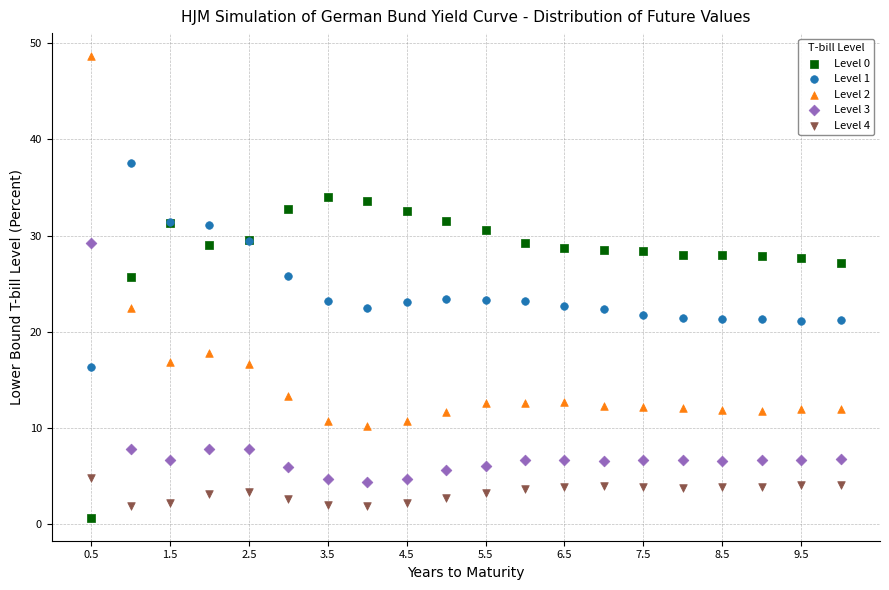

Which series reaches the maximum Y coordinate?

Level 2